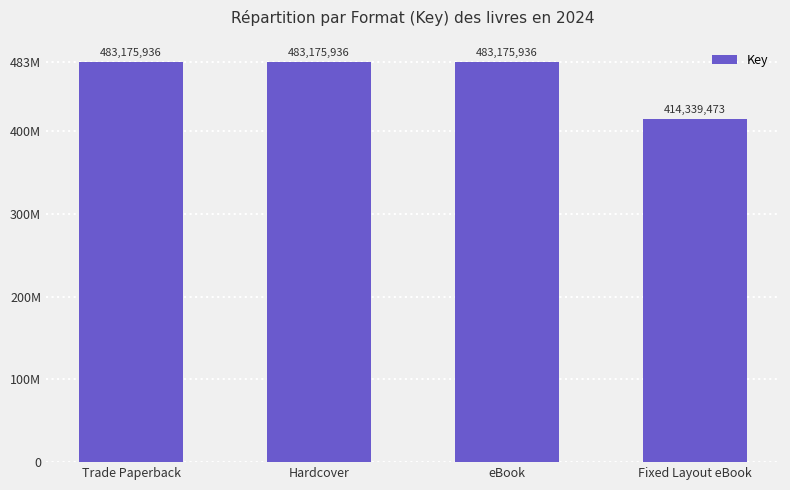

Is it true that the value at Trade Paperback is 847507041?

False